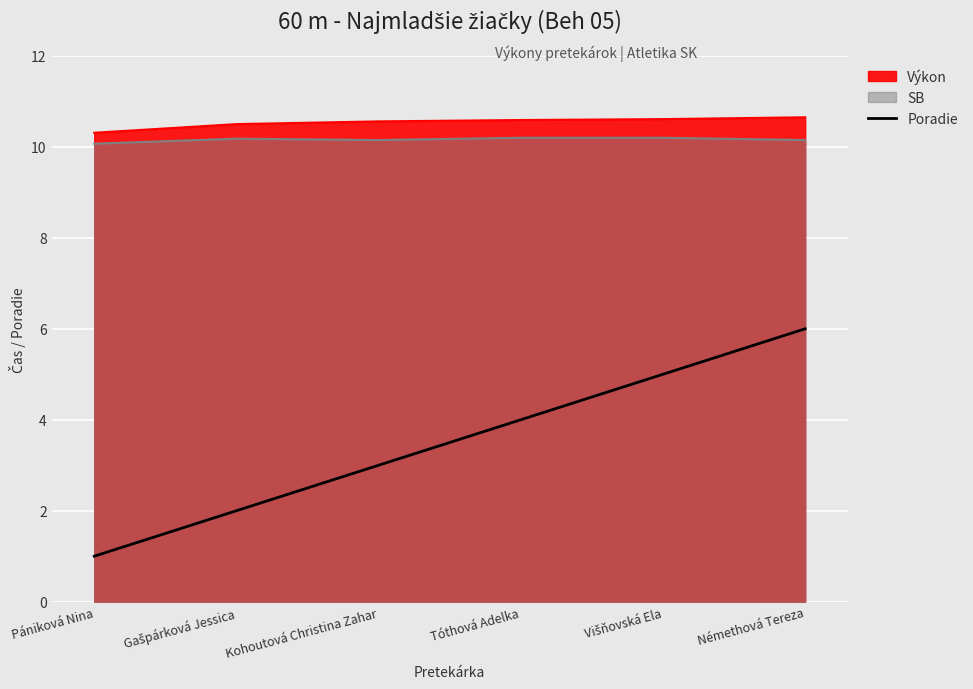

How many categories are shown in the chart?

6